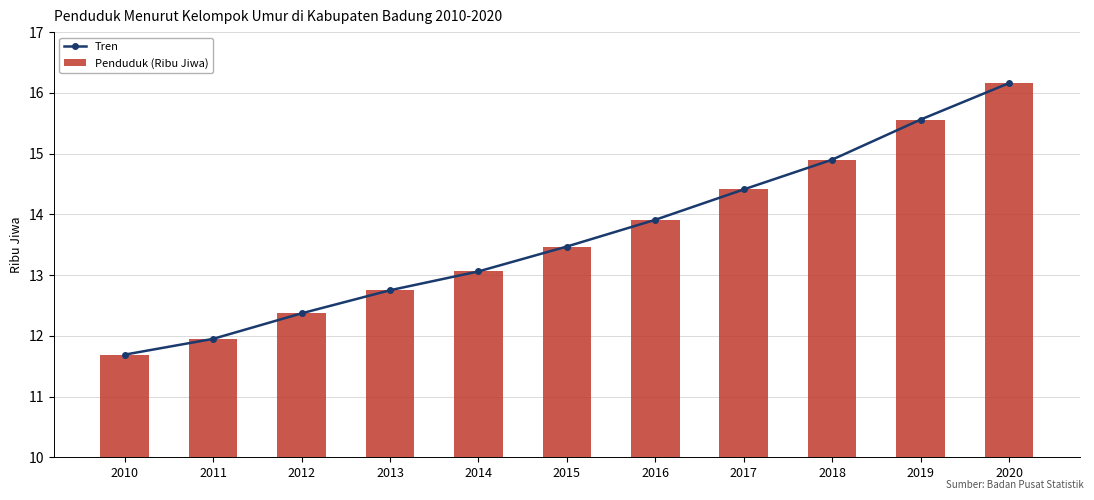

List the labels in order of Penduduk (Ribu Jiwa) value, largest first.

2020, 2019, 2018, 2017, 2016, 2015, 2014, 2013, 2012, 2011, 2010